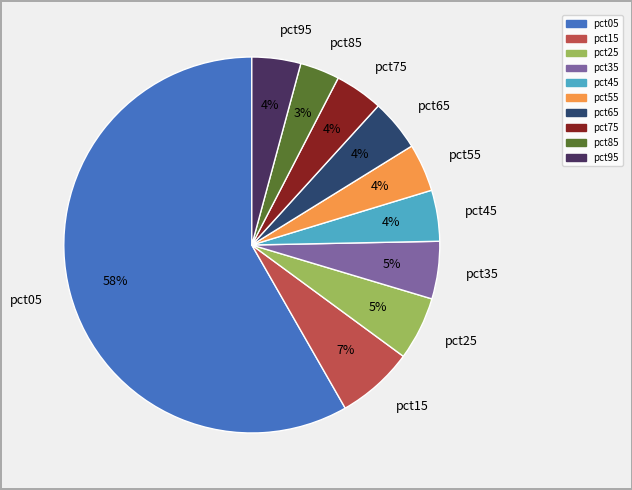

To the nearest percent, what is the average slice percentage?

10%